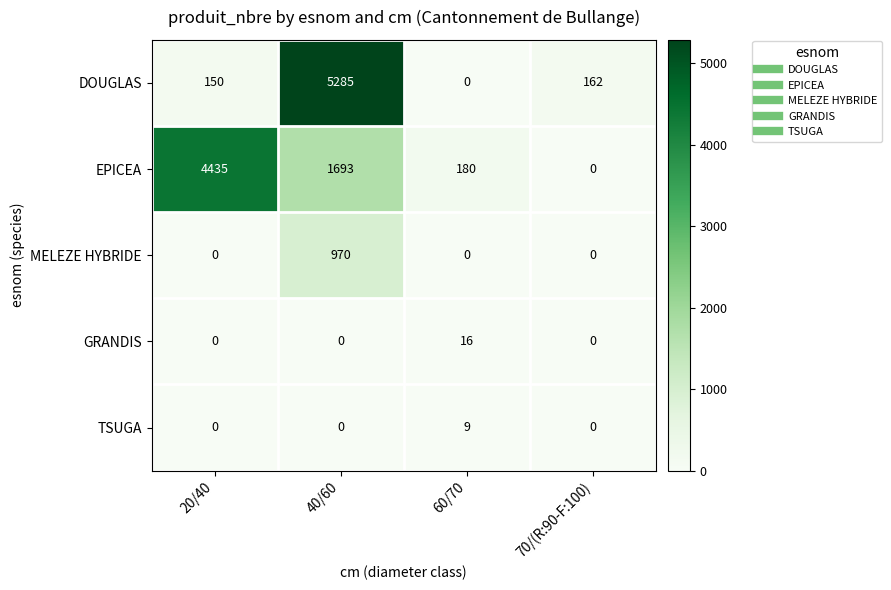

What is the sum of the DOUGLAS values at 70/(R:90-F:100) and 60/70?

162